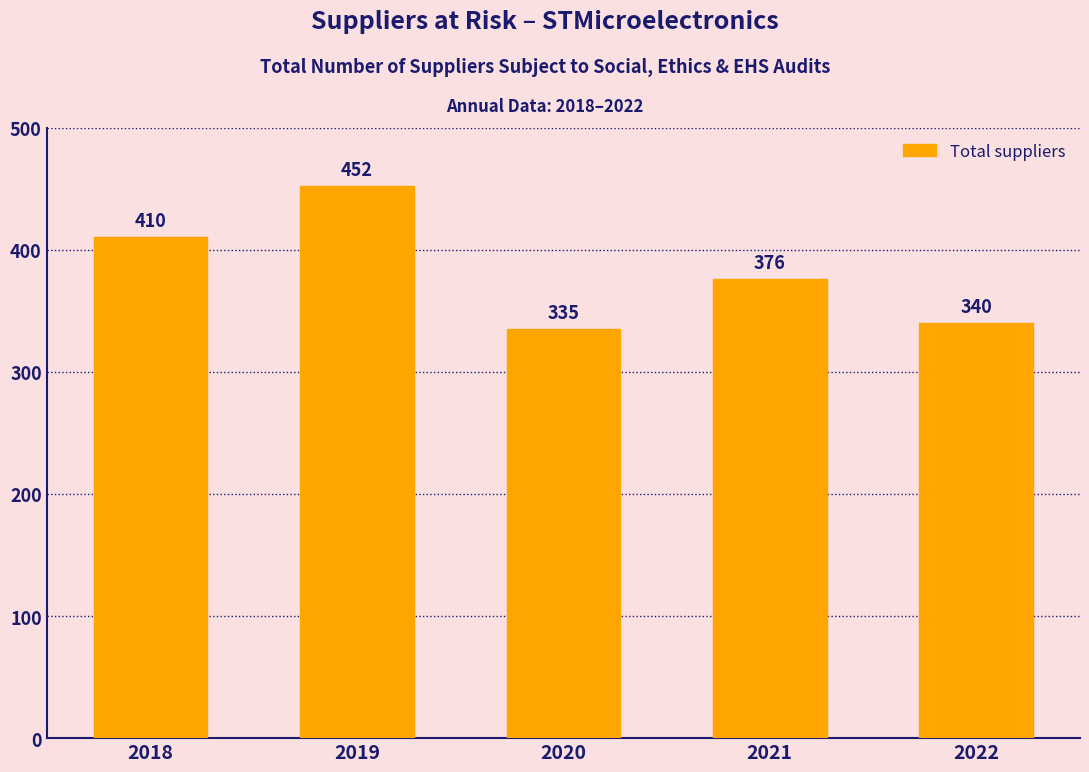

Reading right to left, extract all data points from this chart.

340	376	335	452	410